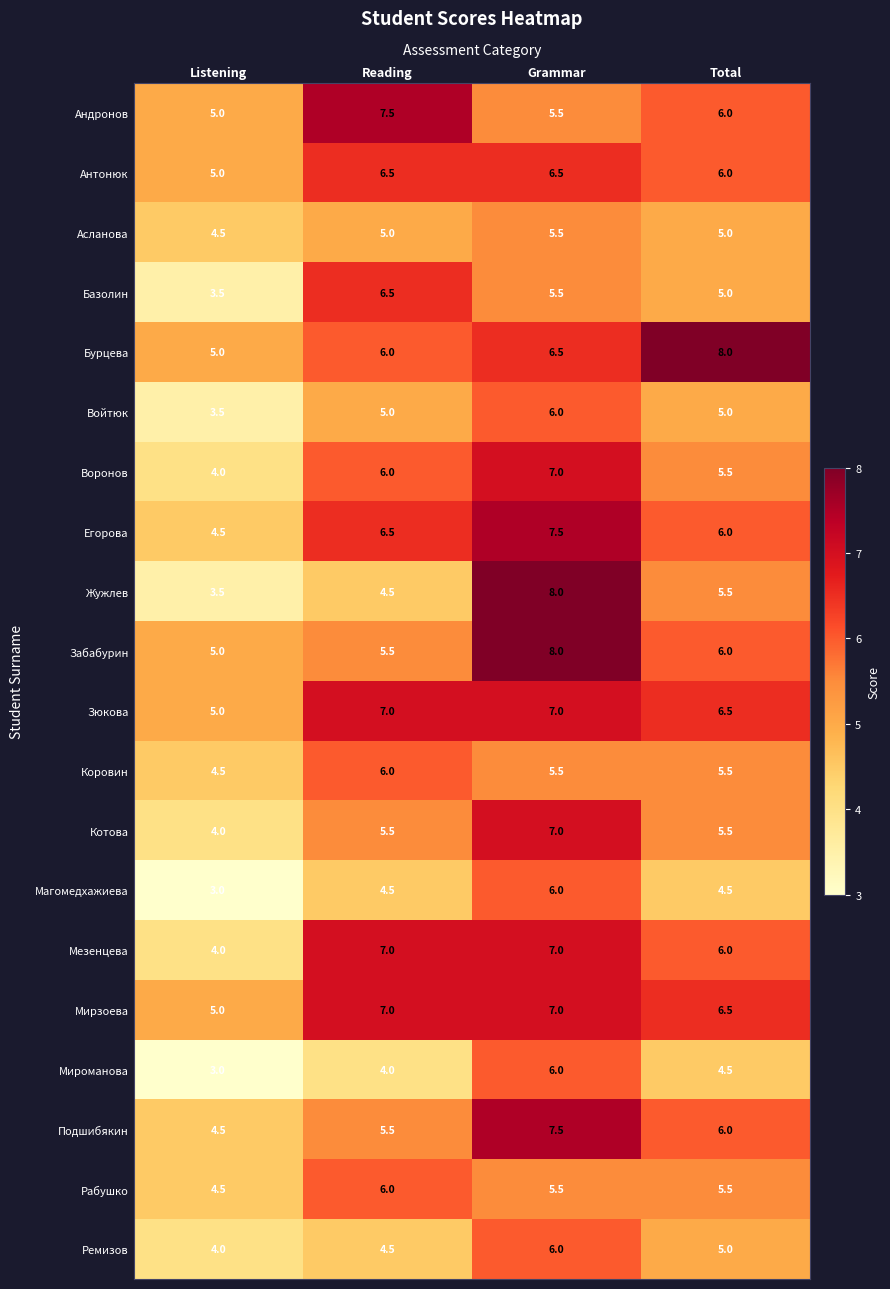

How many distinct data groups are displayed?

20